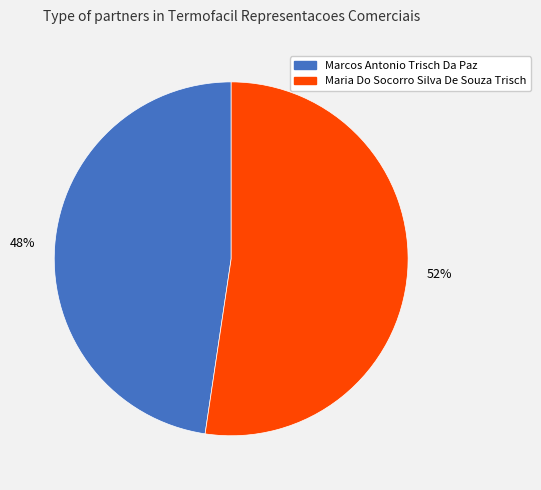

Which category accounts for the majority?

Maria Do Socorro Silva De Souza Trisch